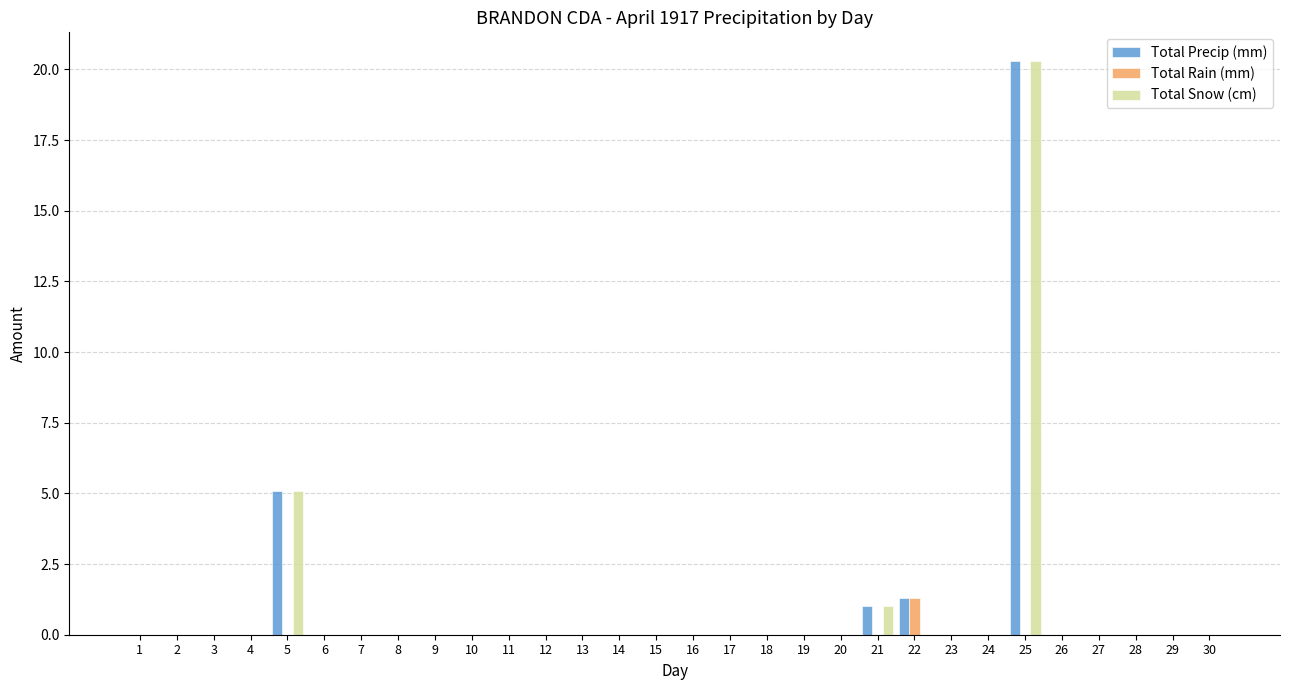

The Total Snow (cm) series shows 36.0 at 25. True or false?

False